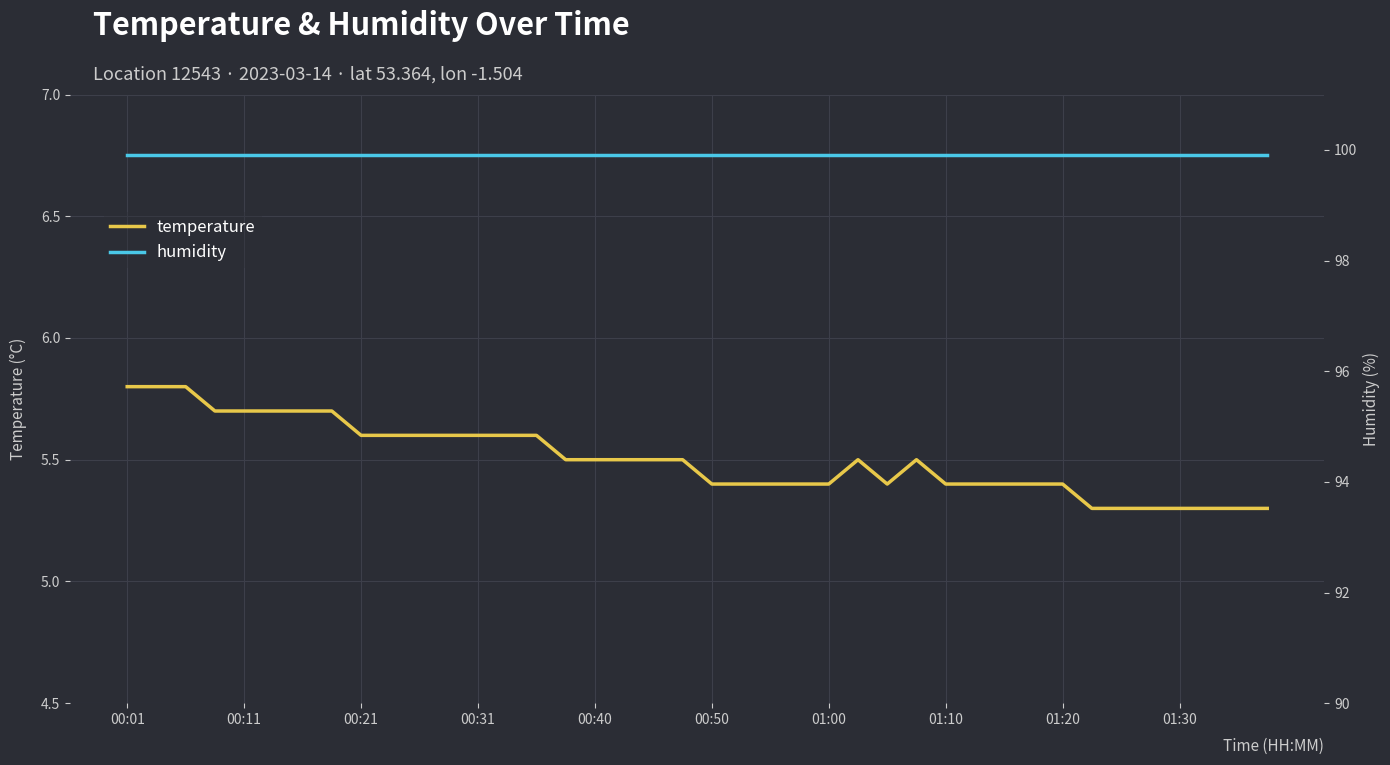

What is the minimum value for temperature?

5.3